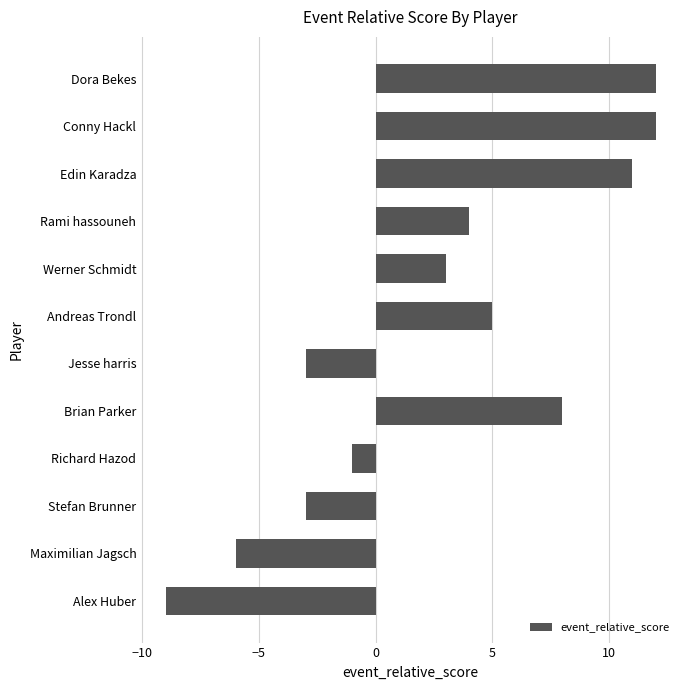

Is it true that the value at Rami hassouneh is 6?

False